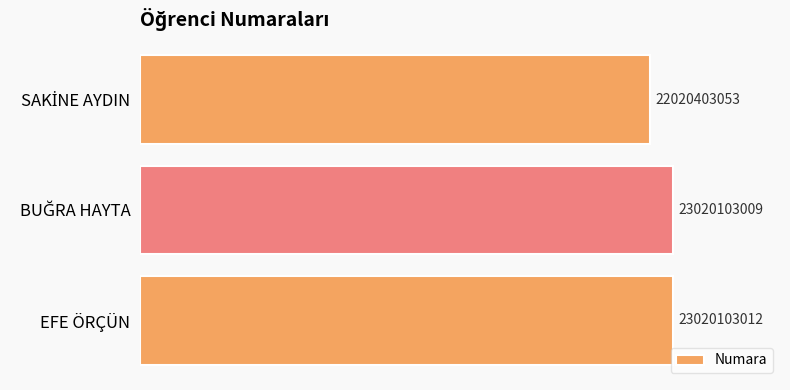

Reading top to bottom, what are all the values shown in this chart?

22020403053	23020103009	23020103012